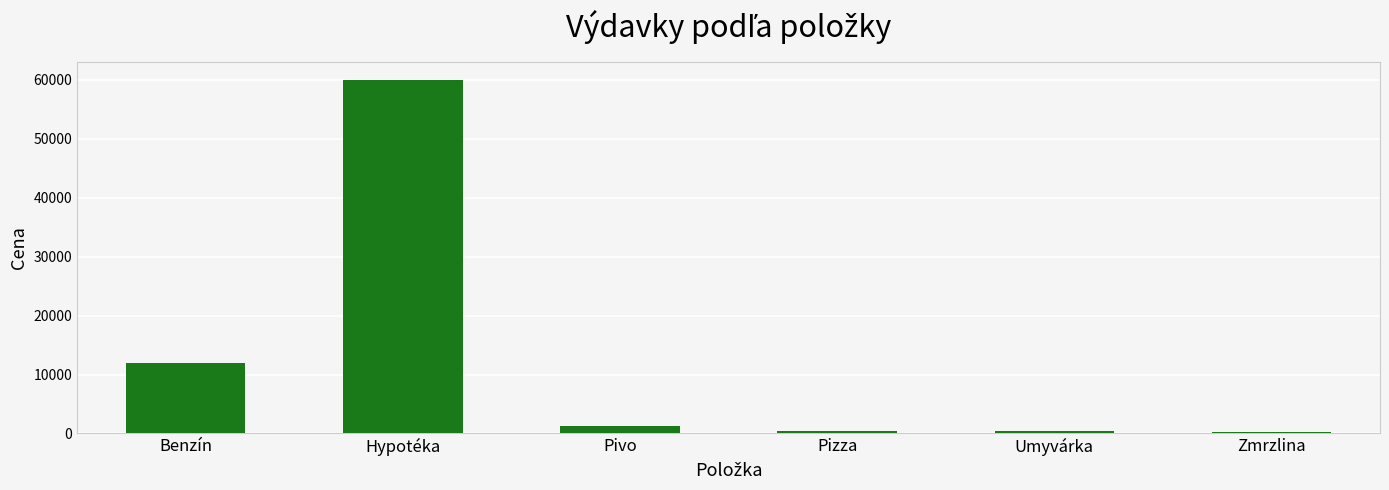

Which label corresponds to the largest value in the chart?

Hypotéka